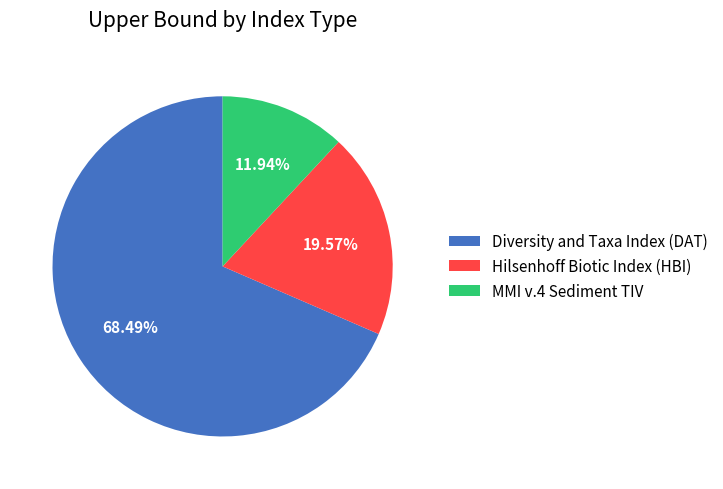

Is it true that Diversity and Taxa Index (DAT) is 63% of the pie?

False